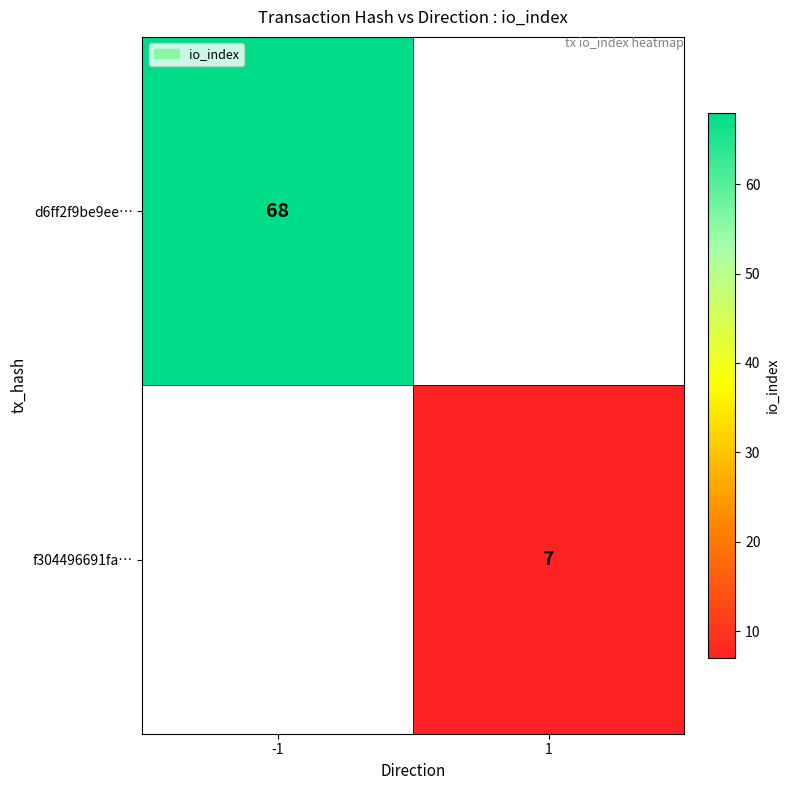

Is it true that f304496691fa… equals 7 at 1?

True